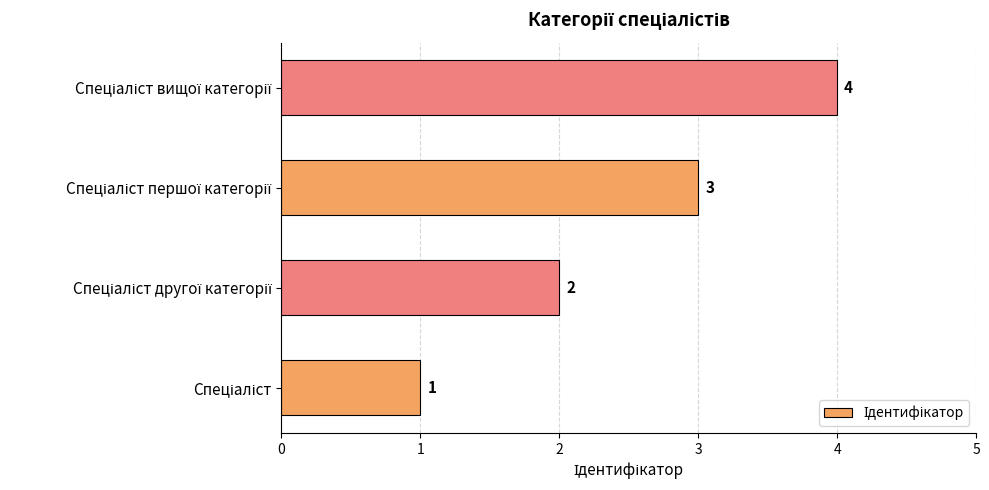

What is the difference between the maximum and minimum values?

3